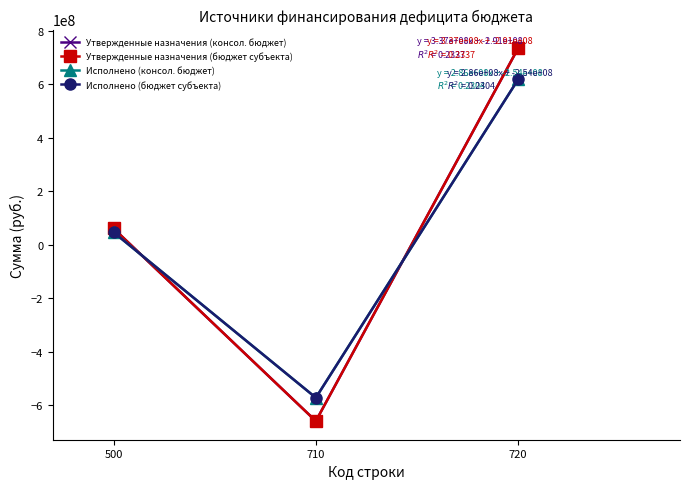

The value of Утвержденные назначения (бюджет субъекта) at 720 is 735052390.1. True or false?

True